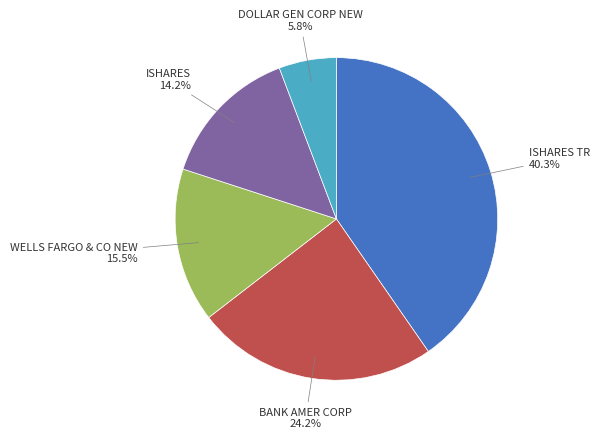

What percentage is the ISHARES TR slice, to the nearest percent?

40%